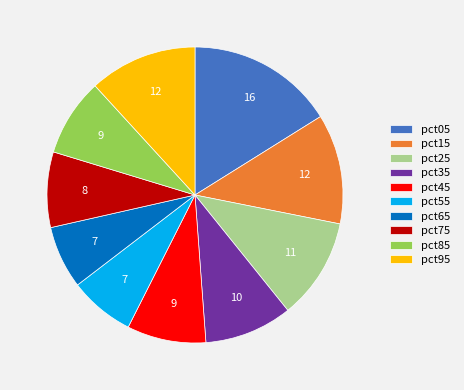

True or false: pct05 accounts for 16% of the total.

True